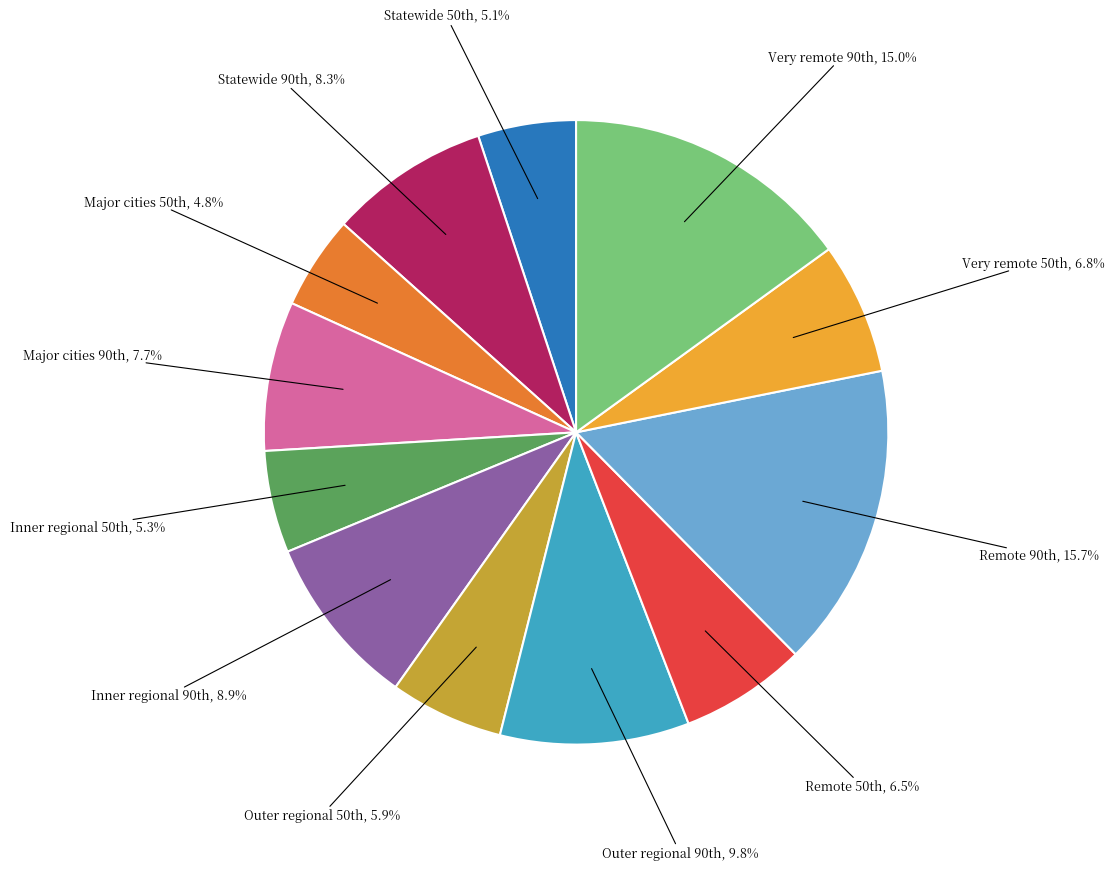

Is there a majority slice in this chart?

No